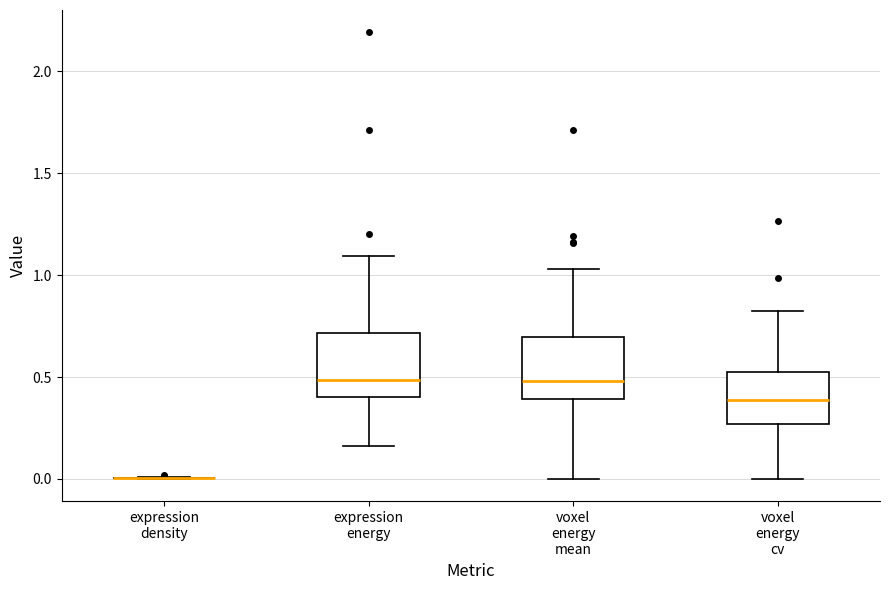

Reading left to right, read every box against the y-axis: the position of its median line, the range the box covers, and the ends of its whiskers. The values are not printed on the chart, so give them approximately, as read against the axis.

expression density: box collapsed to a line at 0.00, whiskers 0.00 to 0.00
expression energy: median 0.50, box 0.40 to 0.70, whiskers 0.15 to 1.10
voxel energy mean: median 0.50, box 0.40 to 0.70, whiskers 0.00 to 1.05
voxel energy cv: median 0.40, box 0.25 to 0.55, whiskers 0.00 to 0.85